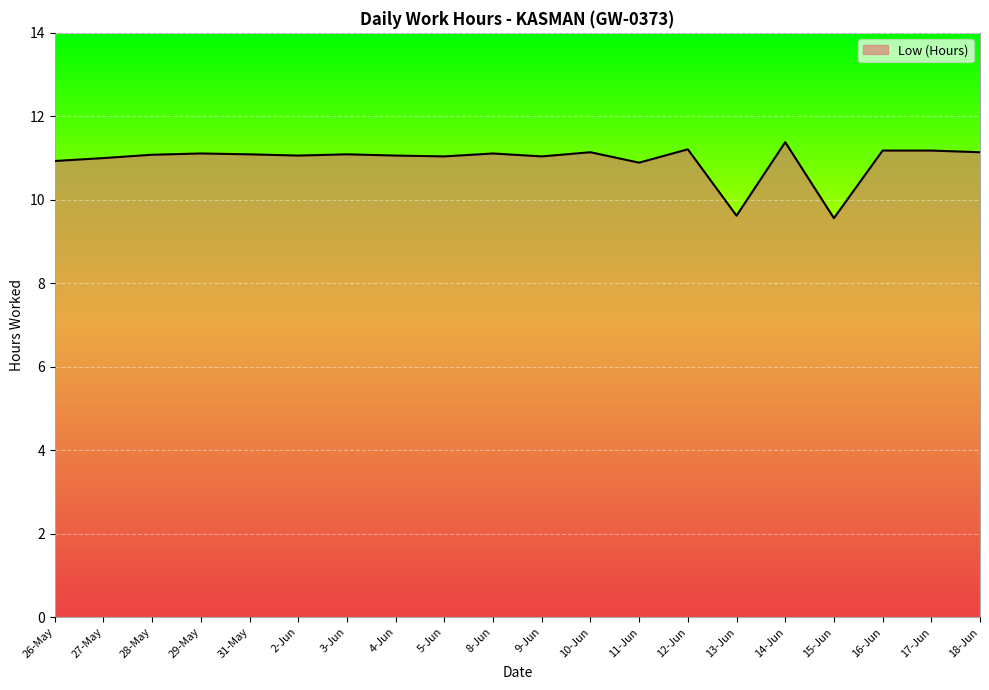

The value at 31-May is 11.1. True or false?

True